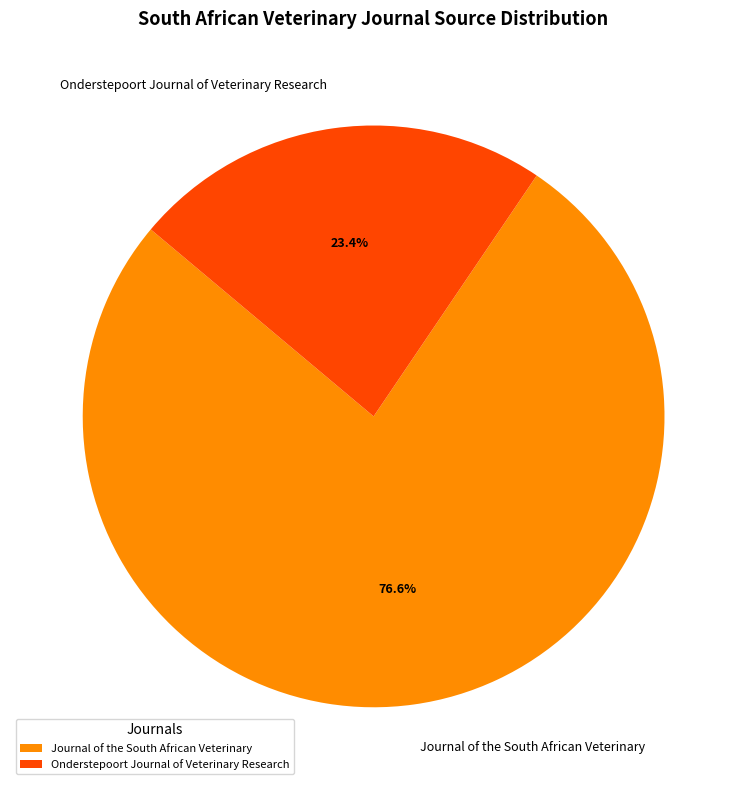

What is the majority slice?

Journal of the South African Veterinary